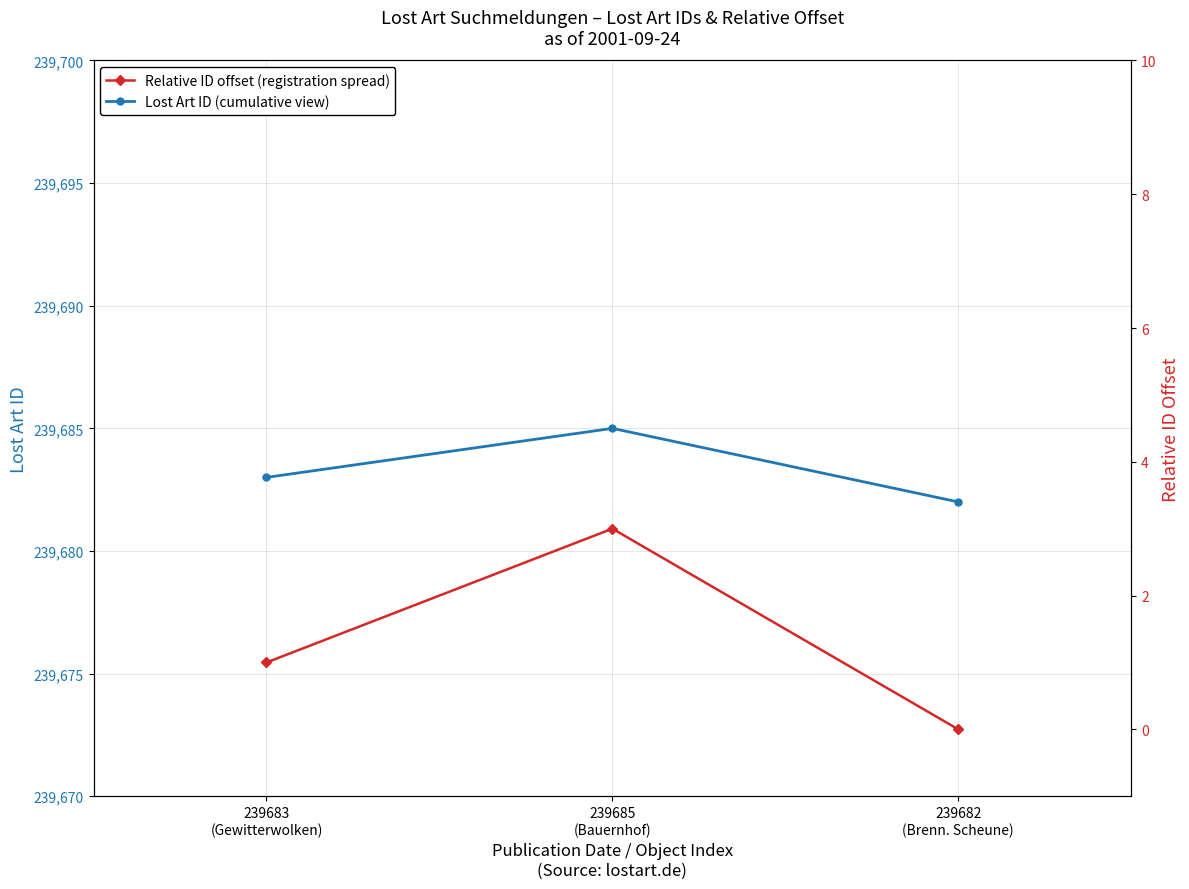

What is the spread (max minus min) of values at 239685
(Bauernhof)?

239682